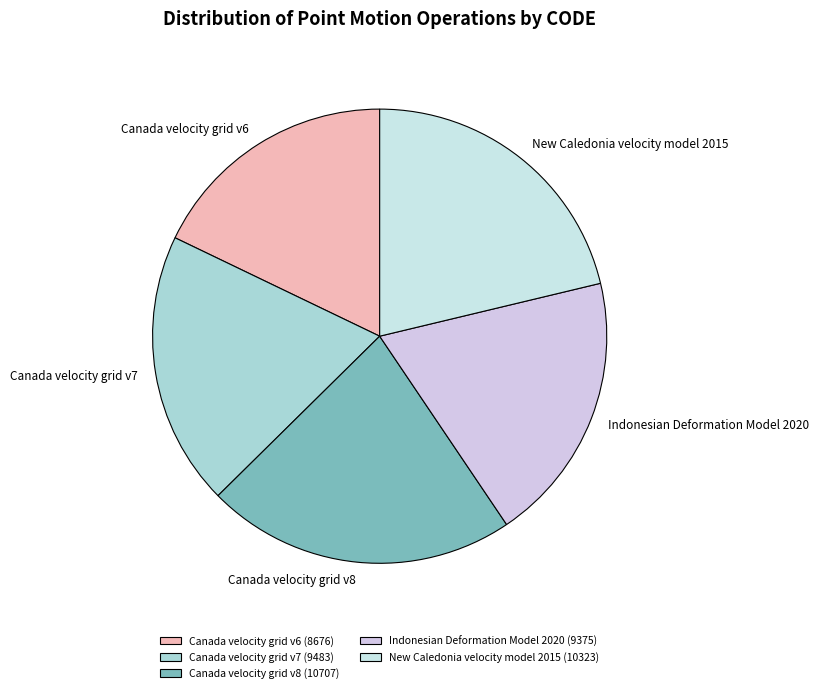

Is it true that Indonesian Deformation Model 2020 is 7% of the pie?

False